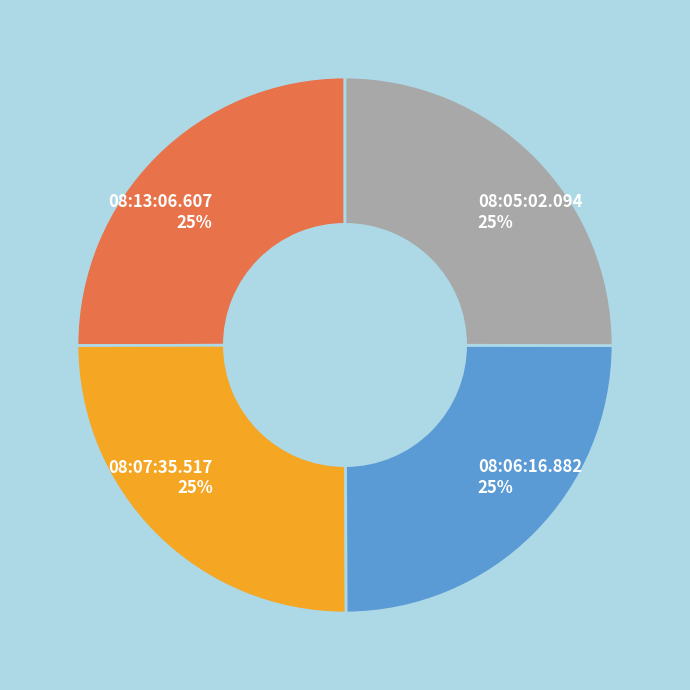

The 08:07:35.517 slice represents 10% of the pie. True or false?

False